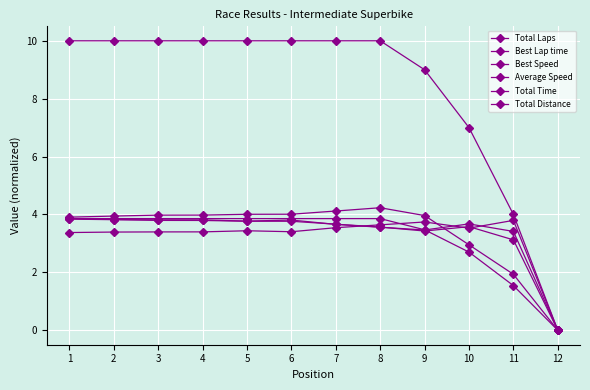

What is the difference between the maximum and minimum values in the Total Distance series?

3.9